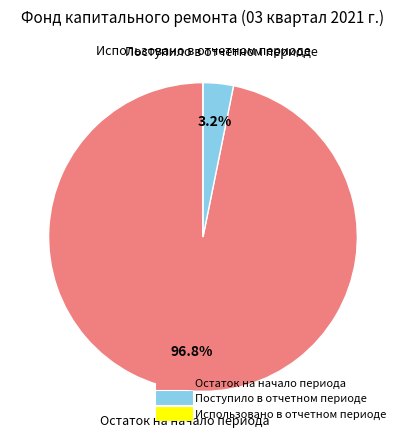

Is there a majority slice in this chart?

Yes